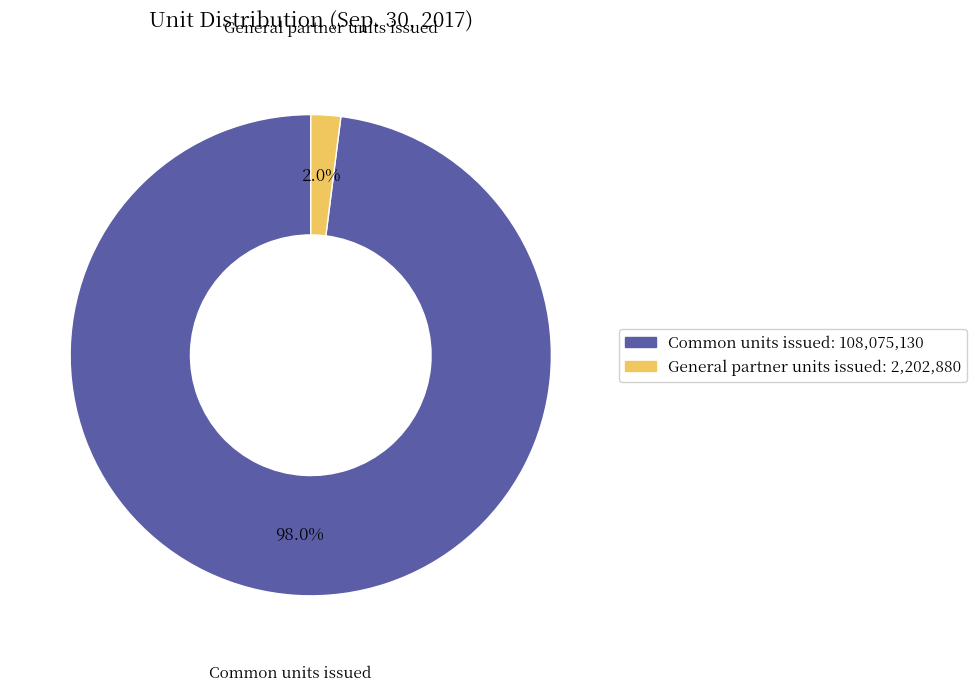

Between Common units issued and General partner units issued, which is larger?

Common units issued